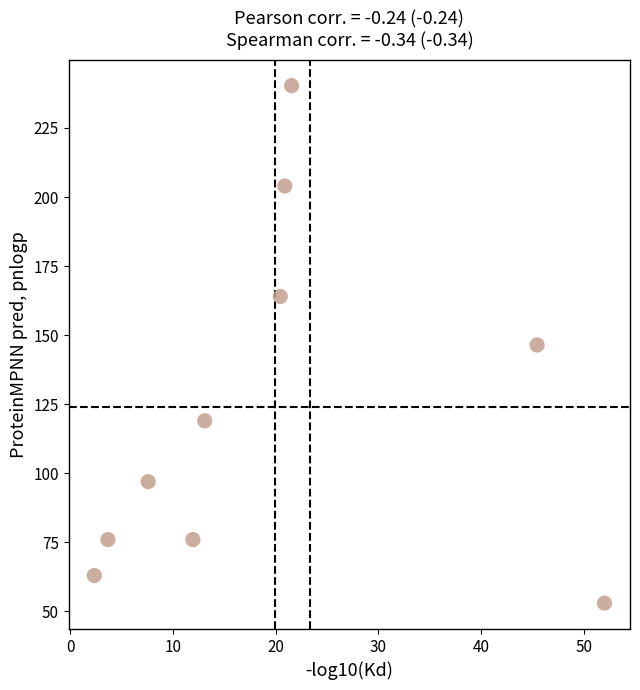

What is the range of Y values (max minus min)?

187.3